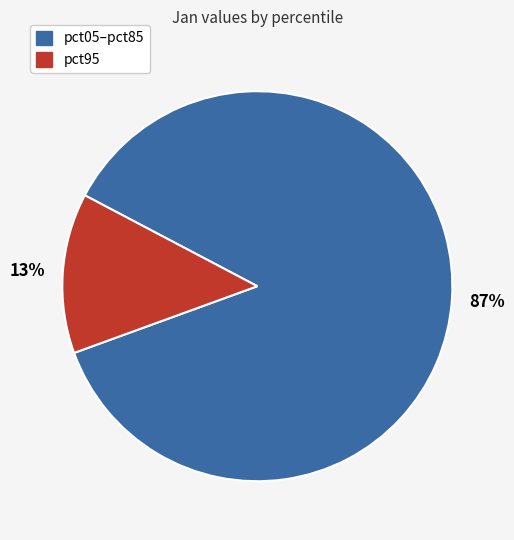

To the nearest percent, what is the average slice percentage?

50%